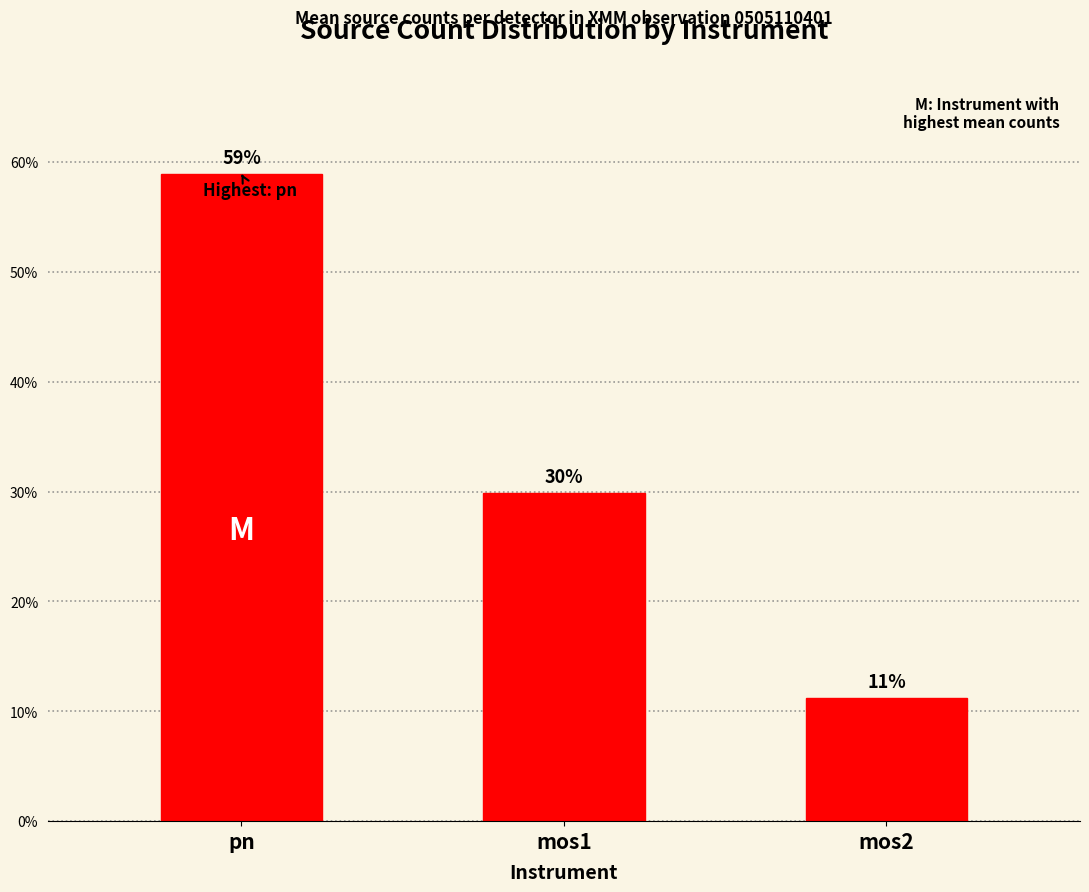

Which label corresponds to the smallest value in the chart?

mos2